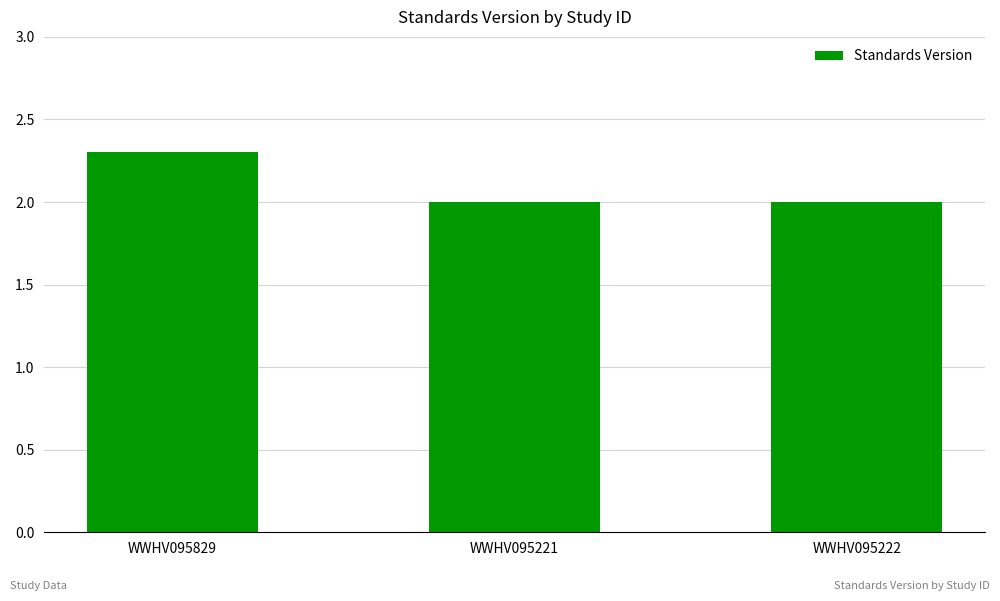

Reading left to right, transcribe all the data shown in this chart.

WWHV095829=2.3	WWHV095221=2.0	WWHV095222=2.0